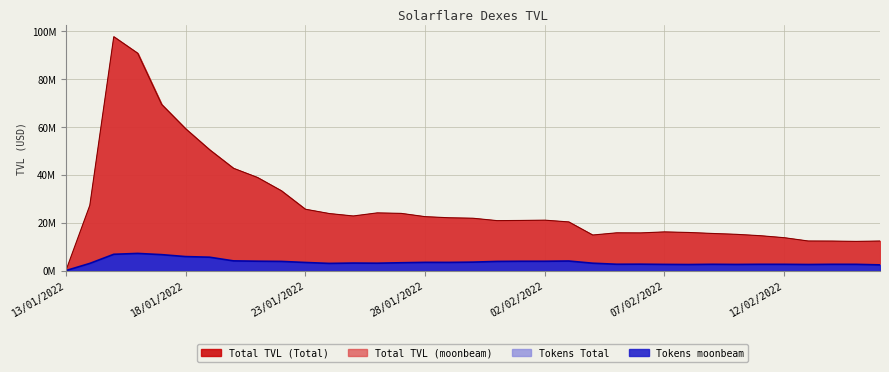

True or false: Tokens moonbeam and Total TVL (moonbeam) intersect in this chart.

False